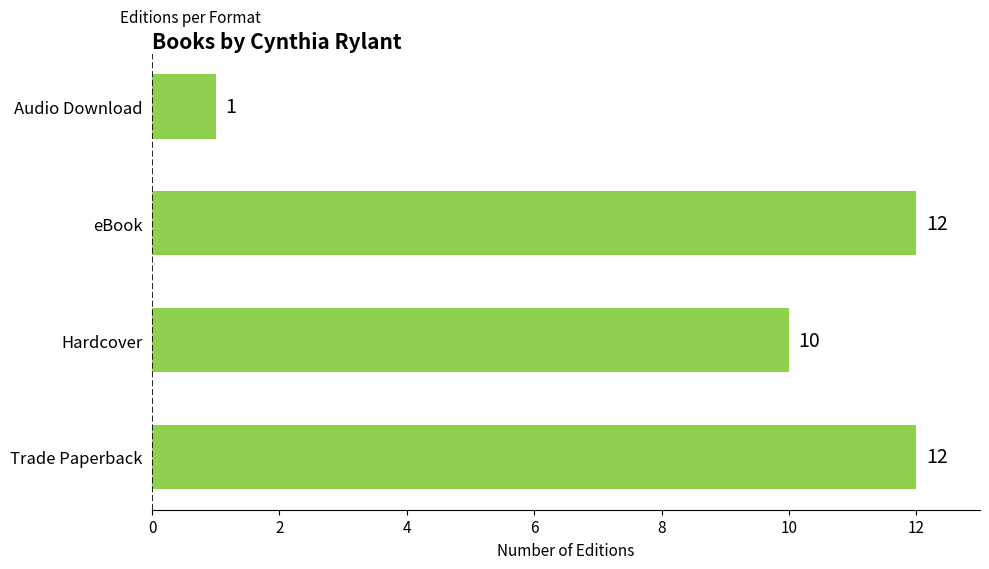

Does the chart contain stacked bars?

No